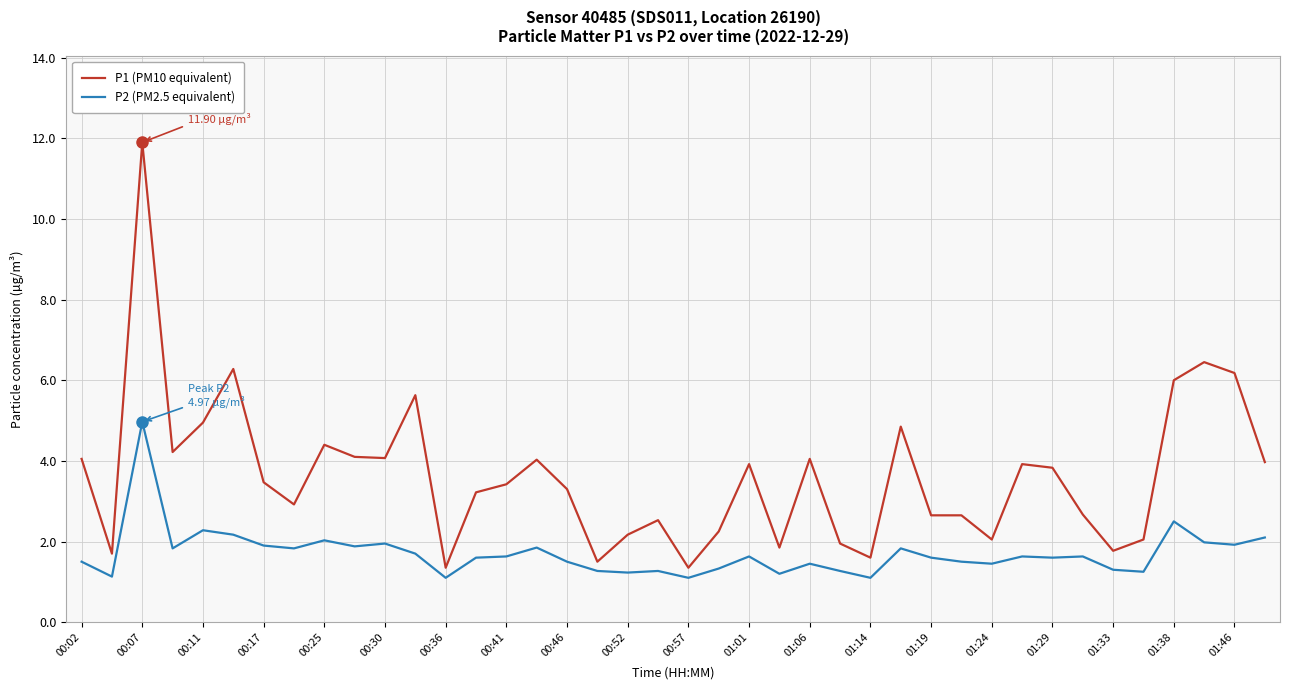

True or false: P2 (PM2.5 equivalent) and P1 (PM10 equivalent) cross at least once.

False